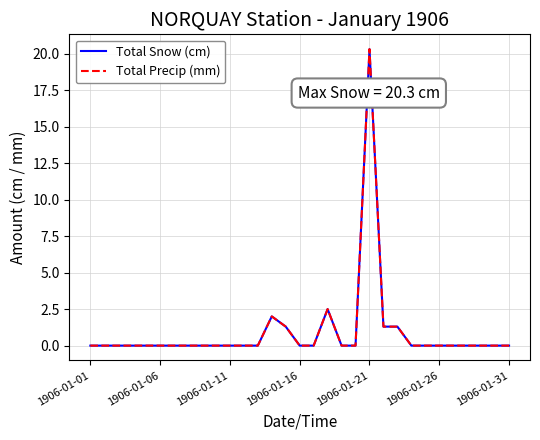

How many interior local peaks does the Total Precip (mm) series have?

3